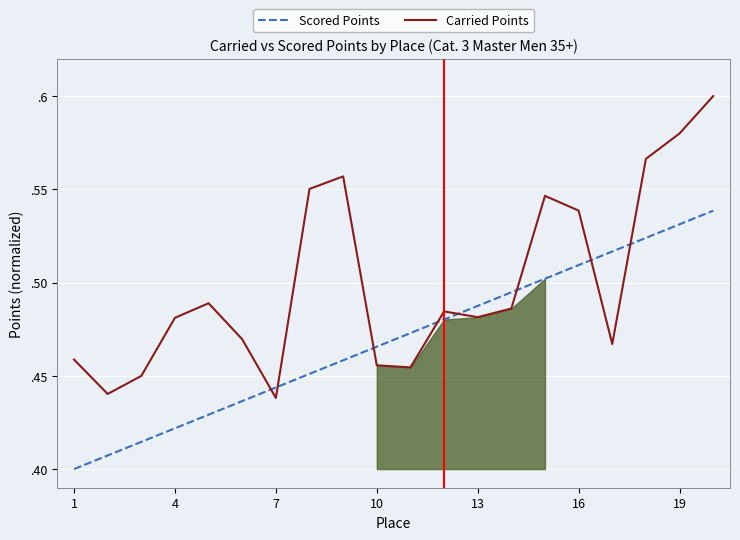

At which label is Scored Points closest to 0?

1